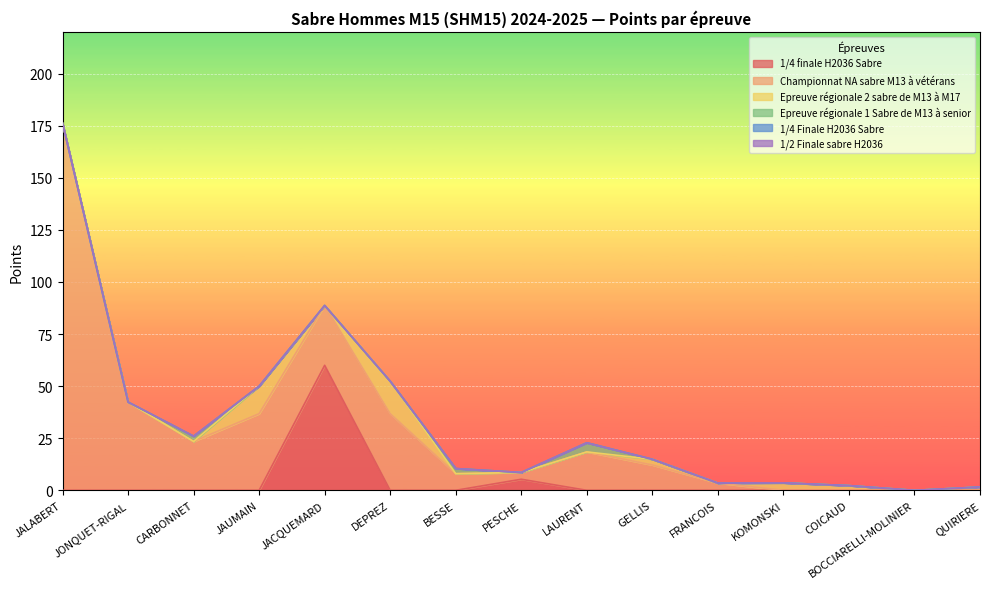

How many categories are shown in the chart?

15